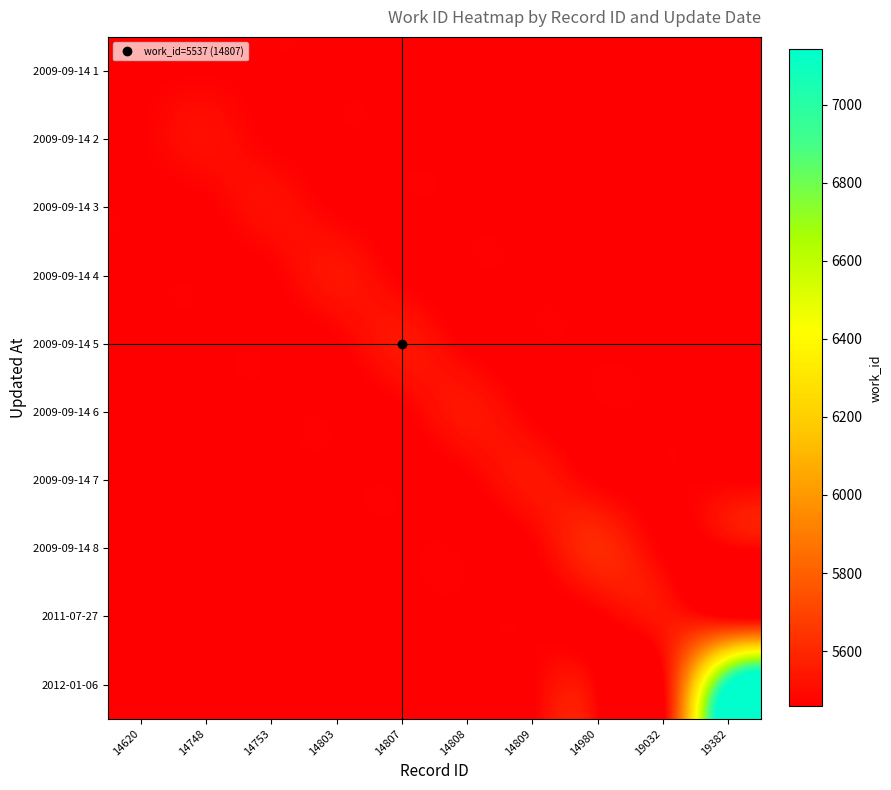

At which category does the chart reach its peak across all series?

19382